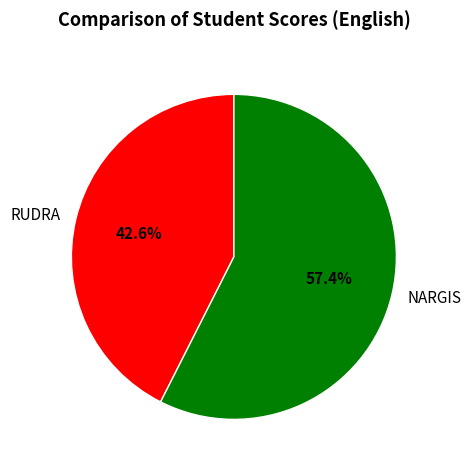

To the nearest percent, what is the combined percentage of RUDRA and NARGIS?

100%